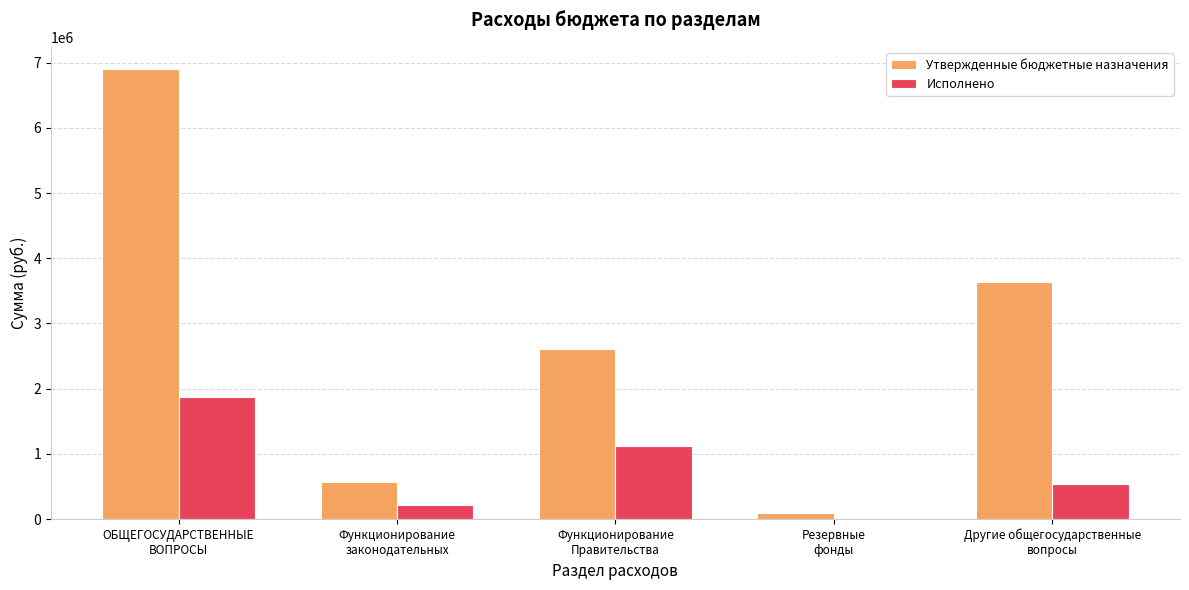

At which label is Утвержденные бюджетные назначения closest to 3499060?

Другие общегосударственные
вопросы